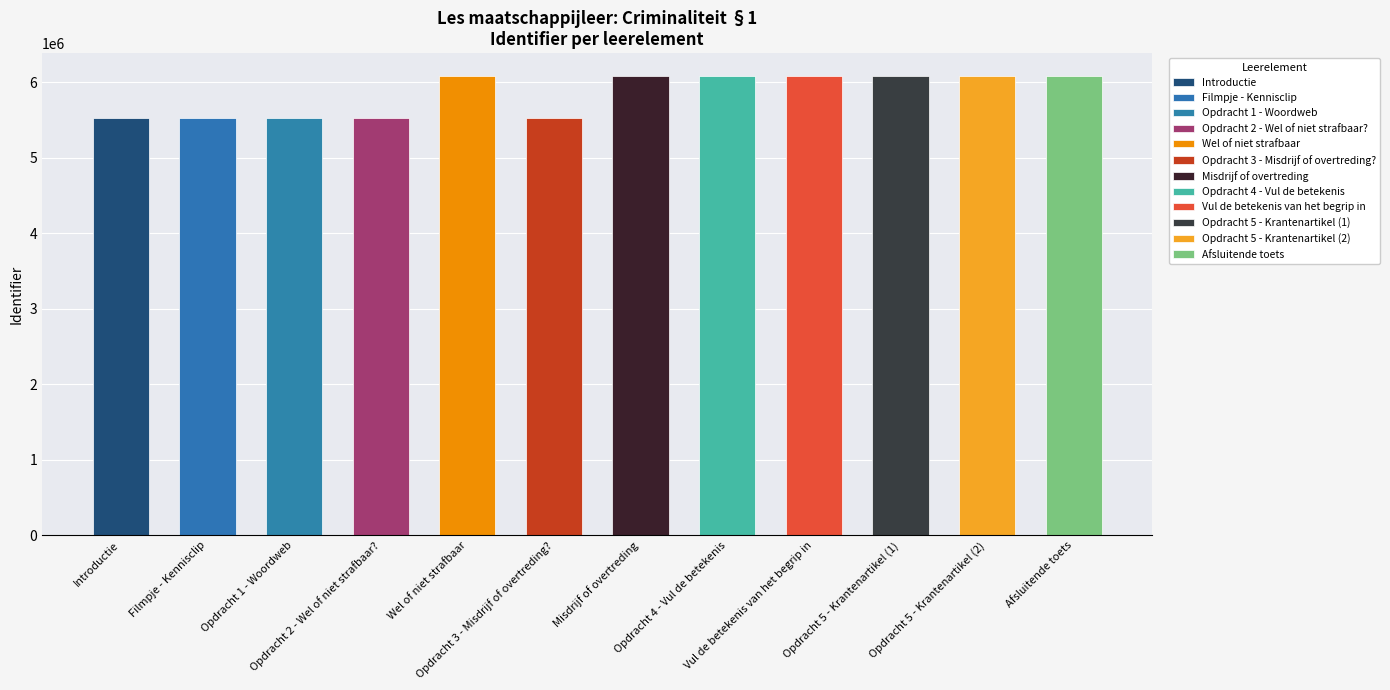

List the labels in order of value, largest first.

Afsluitende toets, Vul de betekenis van het begrip in, Misdrijf of overtreding, Wel of niet strafbaar, Opdracht 5 - Krantenartikel (2), Opdracht 5 - Krantenartikel (1), Opdracht 4 - Vul de betekenis, Opdracht 3 - Misdrijf of overtreding?, Filmpje - Kennisclip, Introductie, Opdracht 1 - Woordweb, Opdracht 2 - Wel of niet strafbaar?